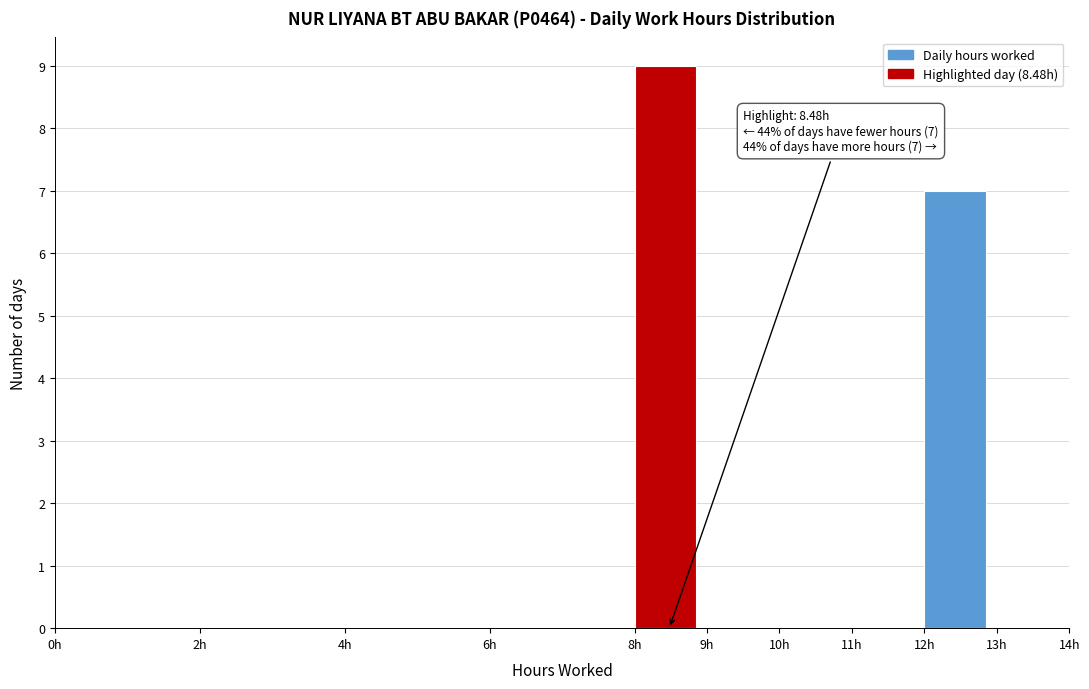

Which range on the x-axis has the tallest bar?

8 to 9